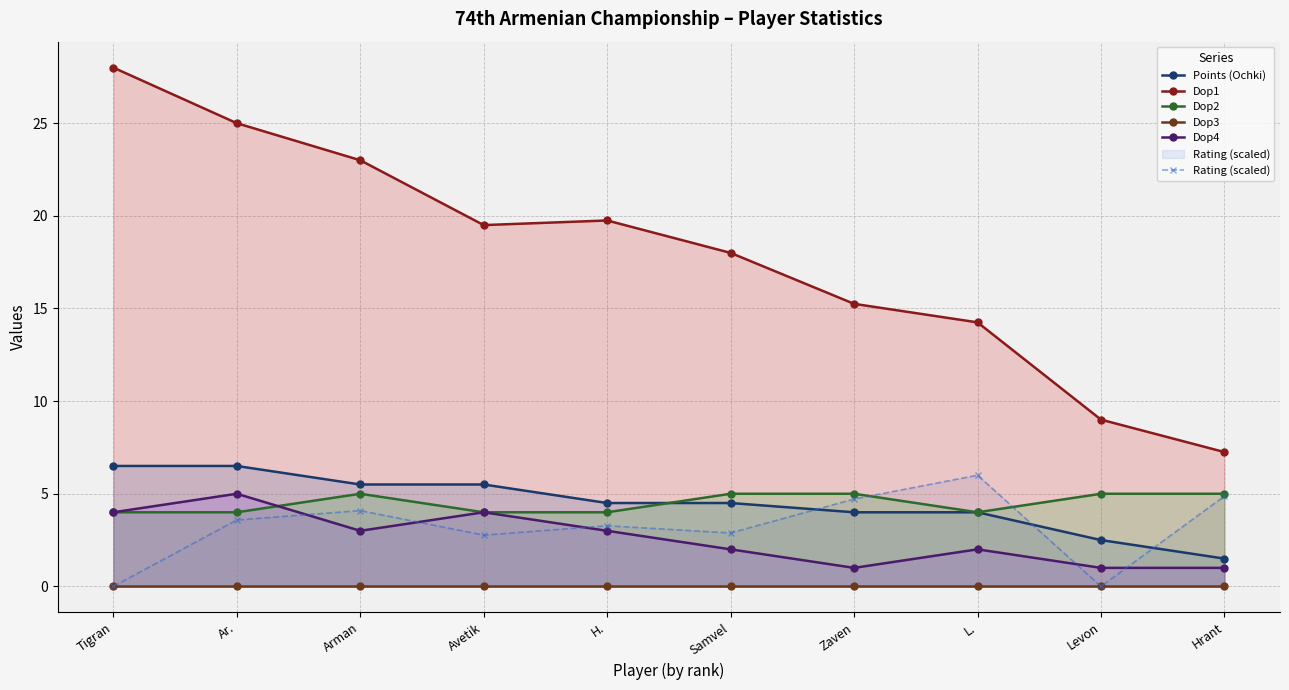

What is the difference between the highest and lowest values at Avetik?

19.5